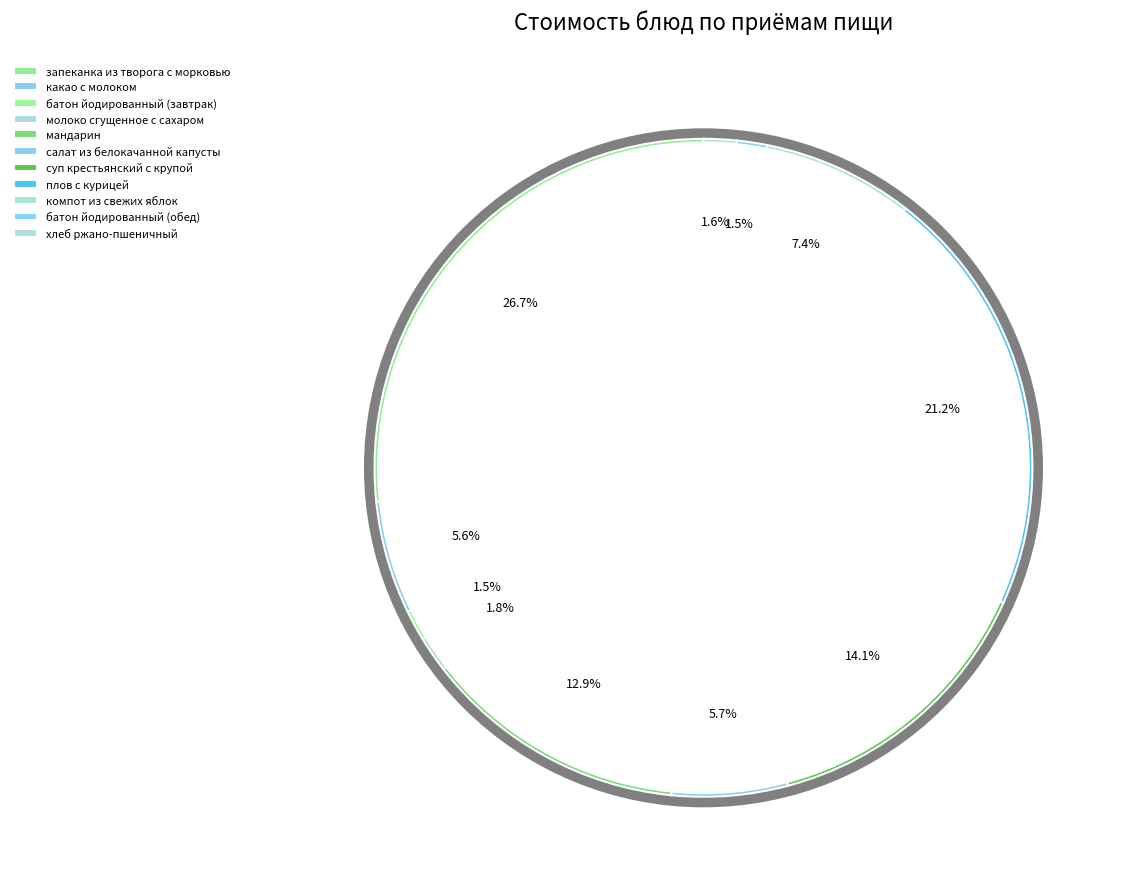

Count the number of slices in the pie.

11